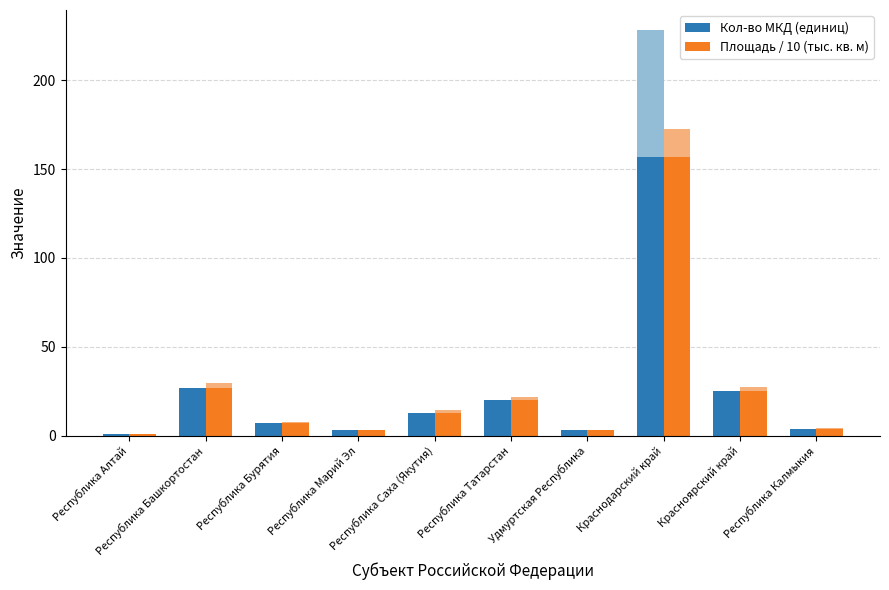

Does the chart contain stacked bars?

No